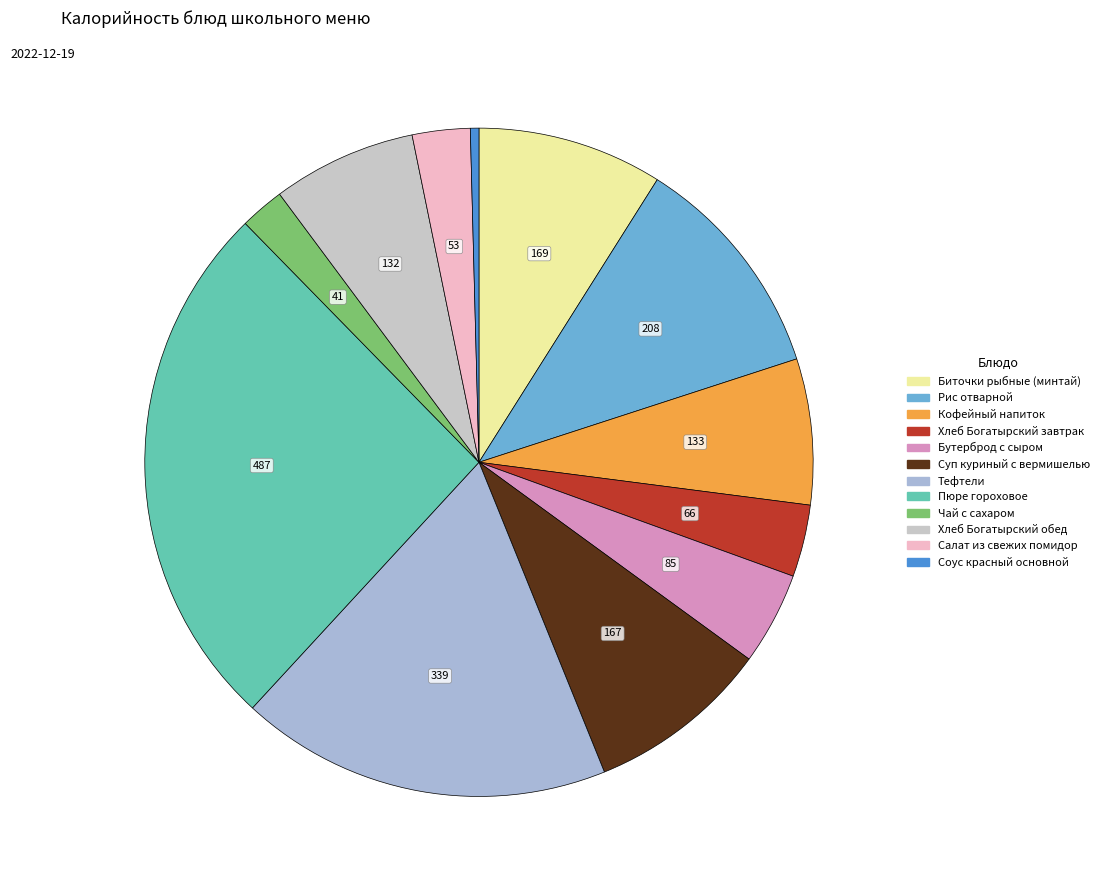

Rank the categories by value from lowest to highest.

Соус красный основной, Чай с сахаром, Салат из свежих помидор, Хлеб Богатырский завтрак, Бутерброд с сыром, Хлеб Богатырский обед, Кофейный напиток, Суп куриный с вермишелью, Биточки рыбные (минтай), Рис отварной, Тефтели, Пюре гороховое